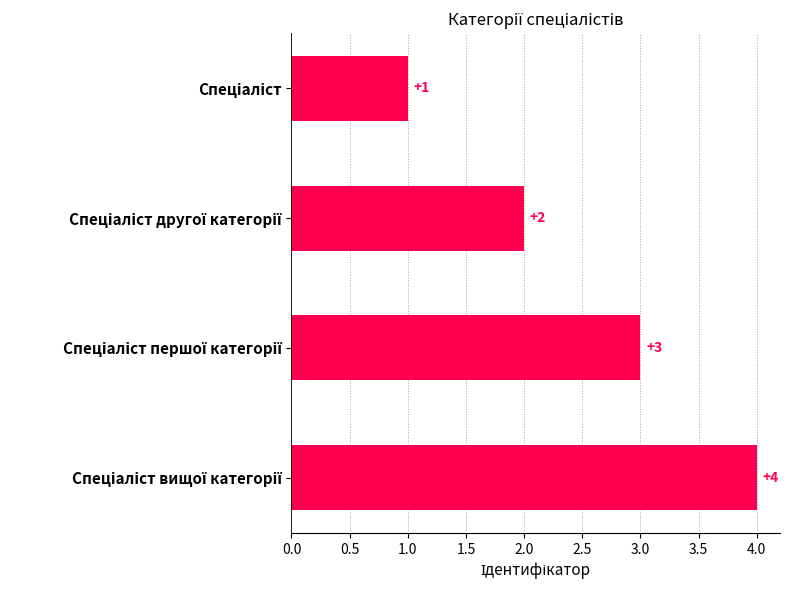

What is the difference between the maximum and minimum values?

3